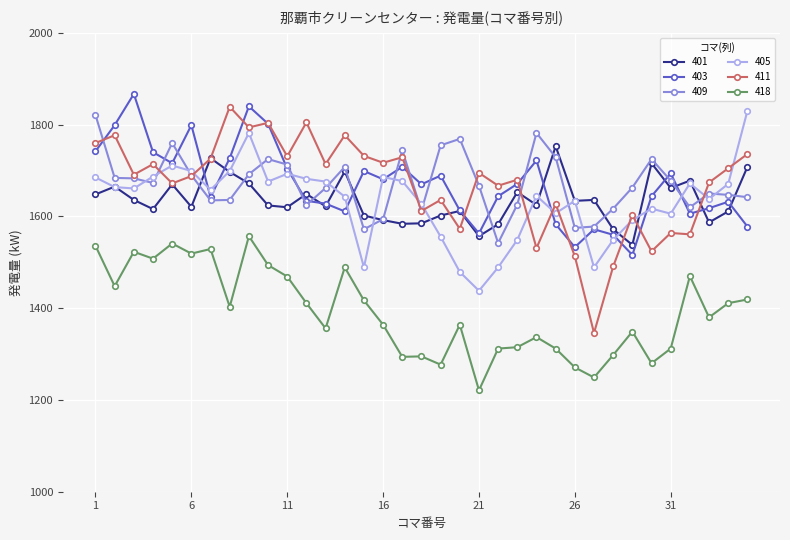

True or false: 418 and 409 intersect in this chart.

False